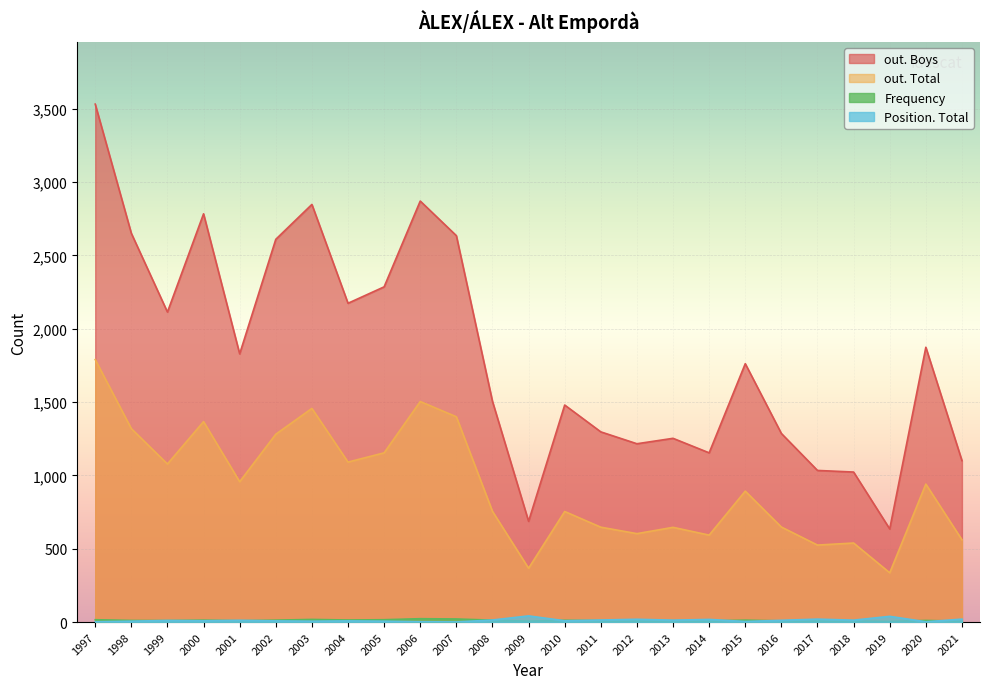

True or false: Position. Total and out. Total intersect in this chart.

False